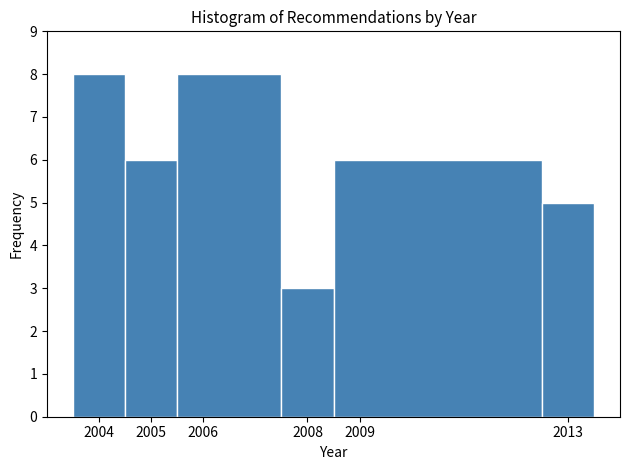

How tall is the bar that spans 2004.5 to 2005.5 on the x-axis? The values are not printed on the chart, so give them approximately, as read against the axis.

6